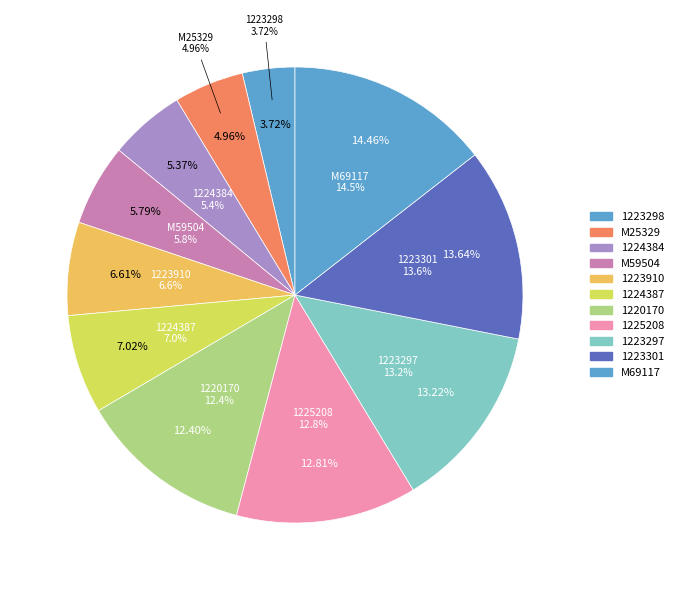

Rank the categories by value from highest to lowest.

M69117, 1223301, 1223297, 1225208, 1220170, 1224387, 1223910, M59504, 1224384, M25329, 1223298